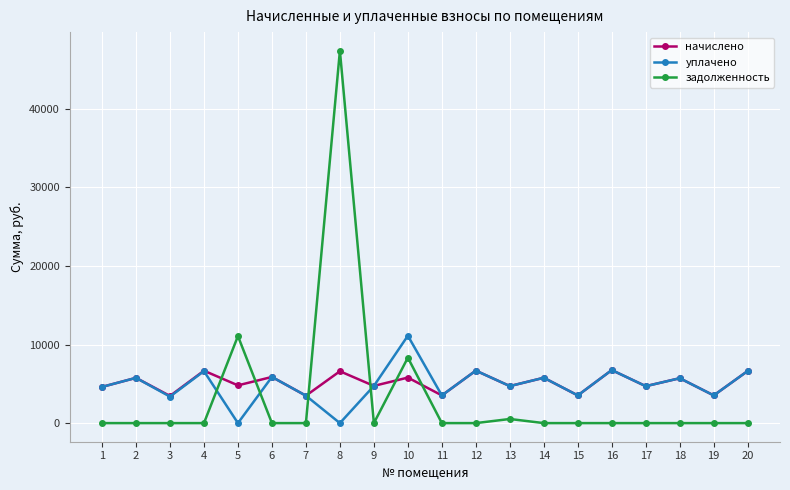

What is the spread (max minus min) of values at 11?

3525.1